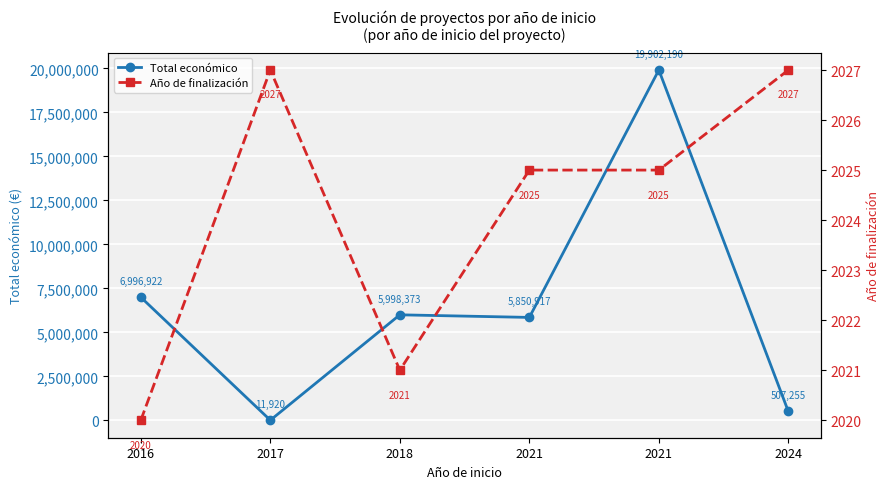

True or false: Año de finalización and Total económico cross at least once.

False